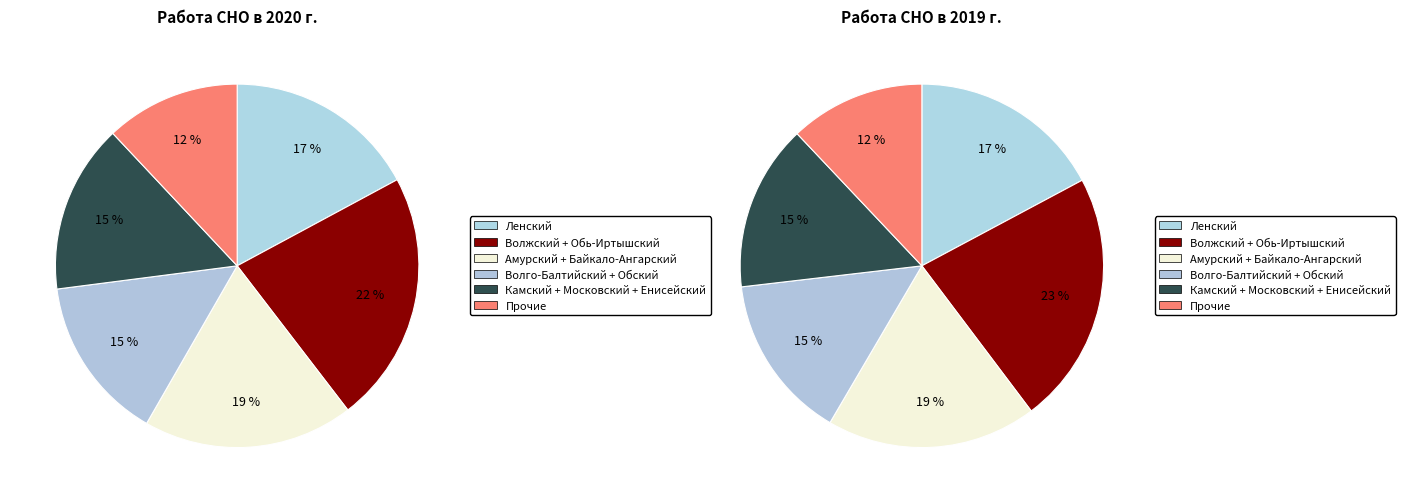

Is it true that 11 is 1% of the pie?

False